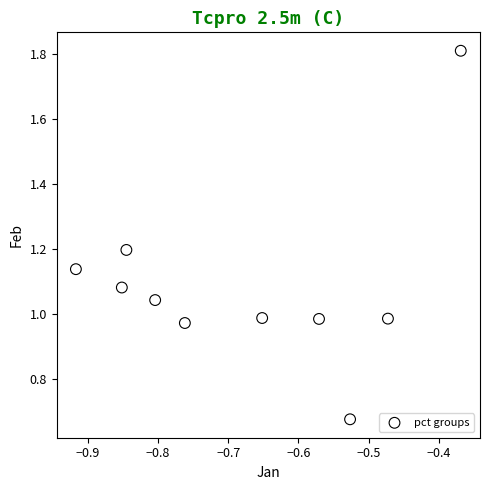

What is the range of X values (max minus min)?

0.5